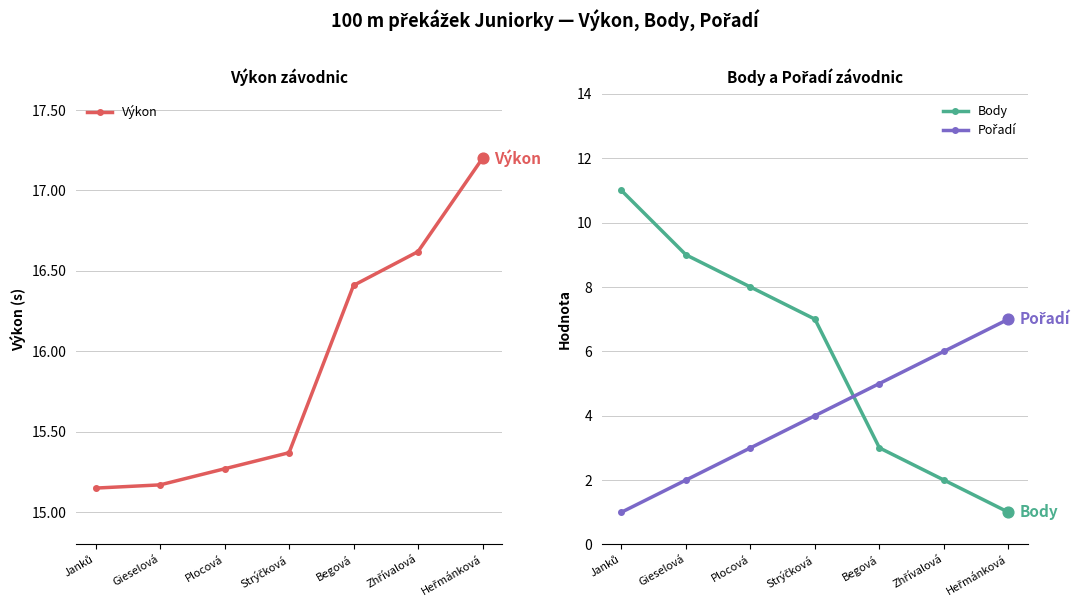

What are all the series names shown in the legend?

Výkon, Body, Pořadí